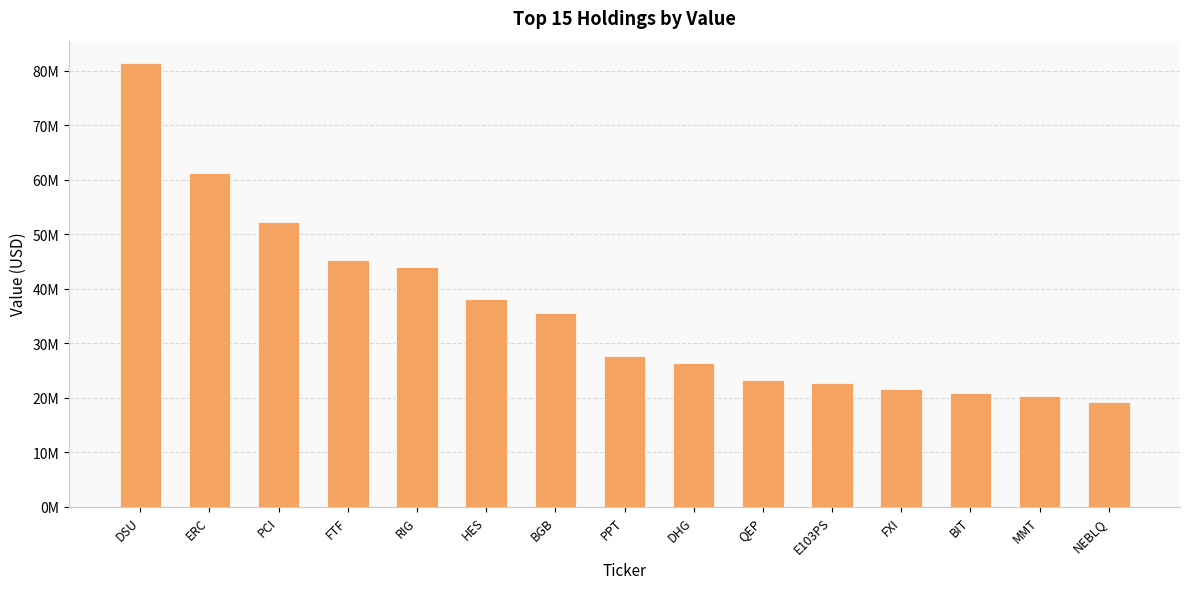

What is the label of the 11th bar from the right?

RIG